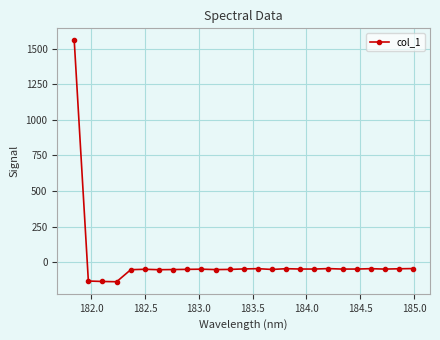

True or false: there are more than 1 points higher than both neighbors.

True